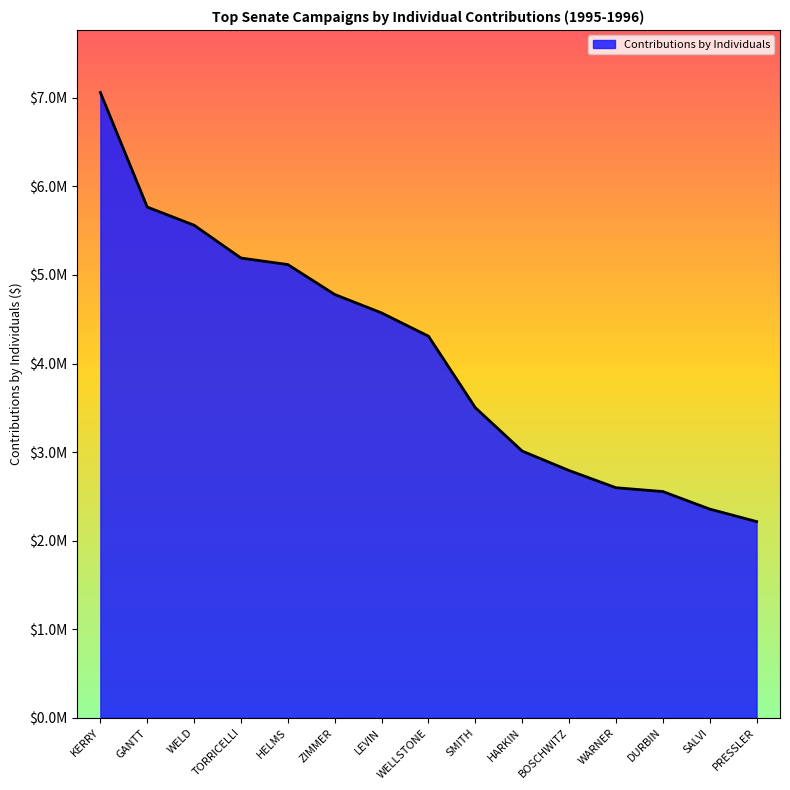

Read the value at KERRY, to the nearest 50.

7059900